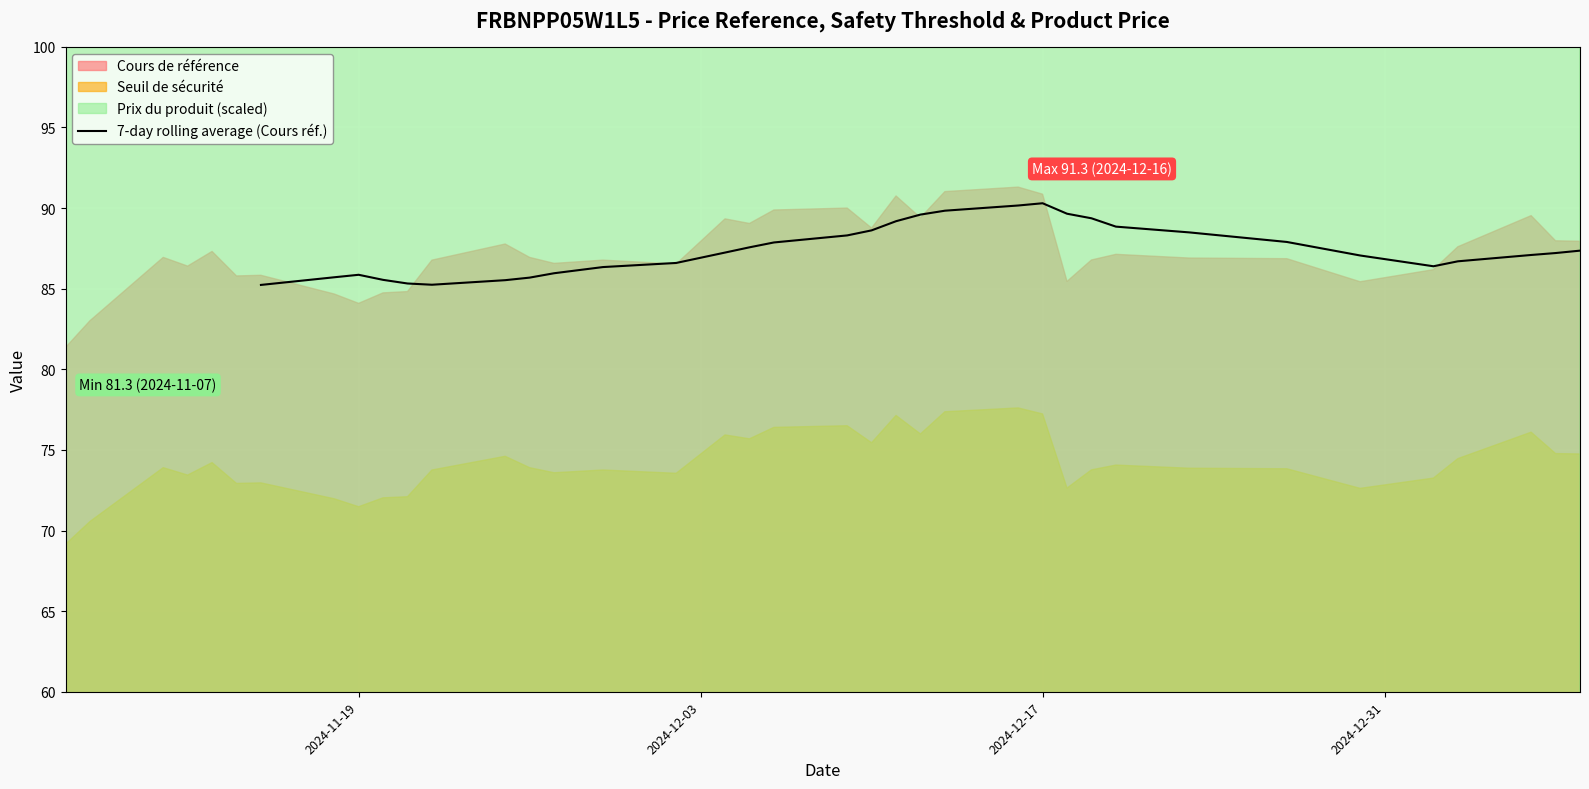

True or false: the data shows 158.2 at 22.

False